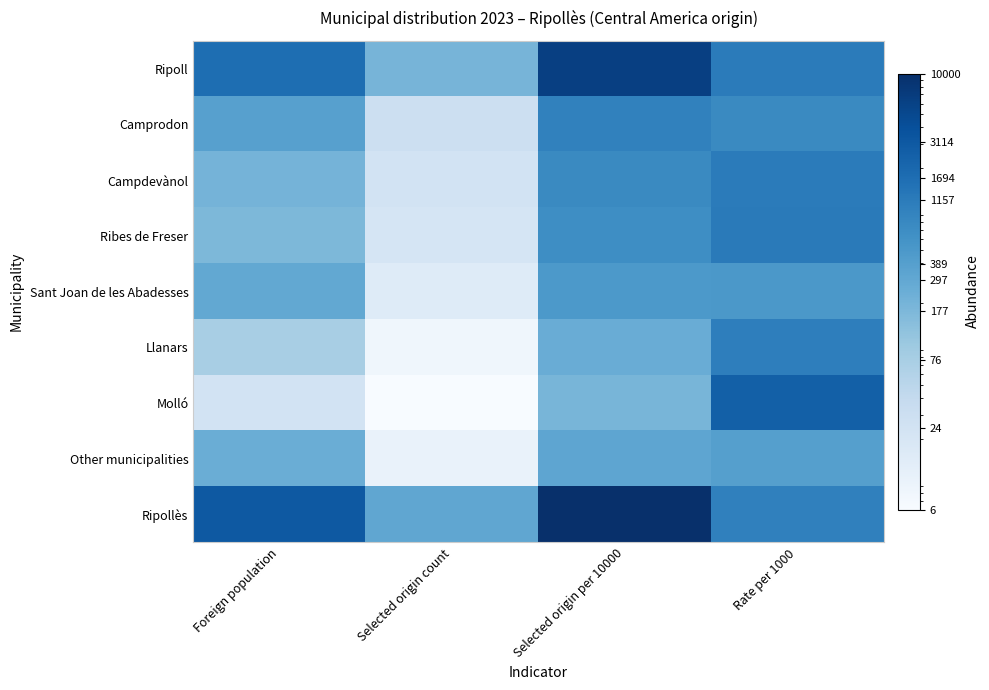

Which series has the largest total across all categories?

Ripollès